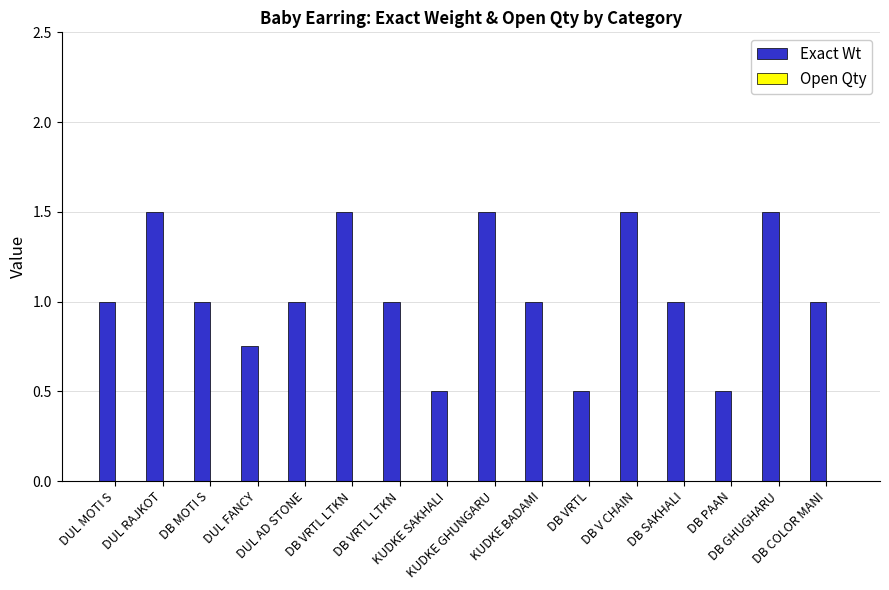

What is the label of the 4th bar from the right?

DB SAKHALI